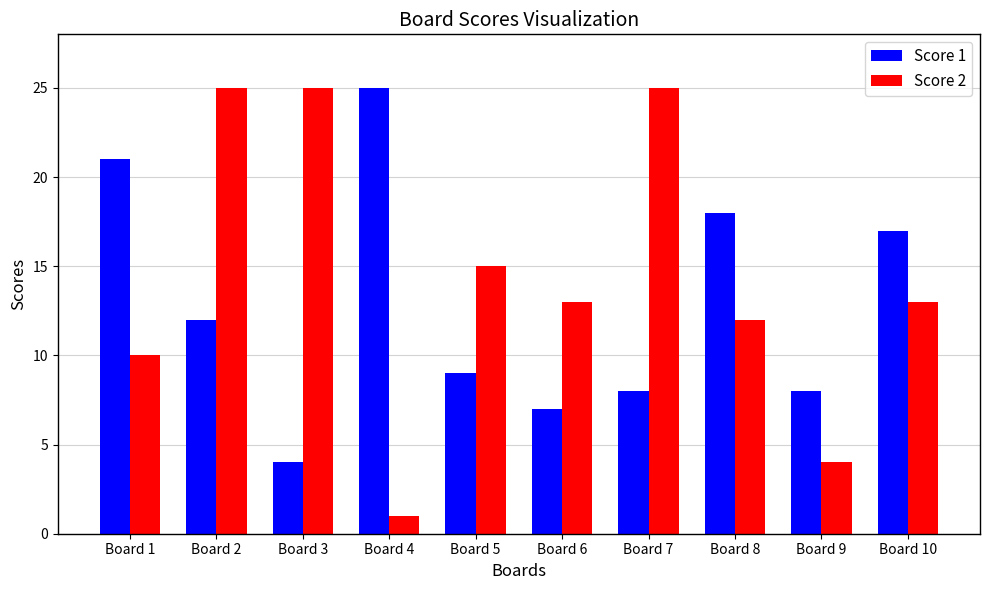

What is the lowest value of the Score 2 series?

1